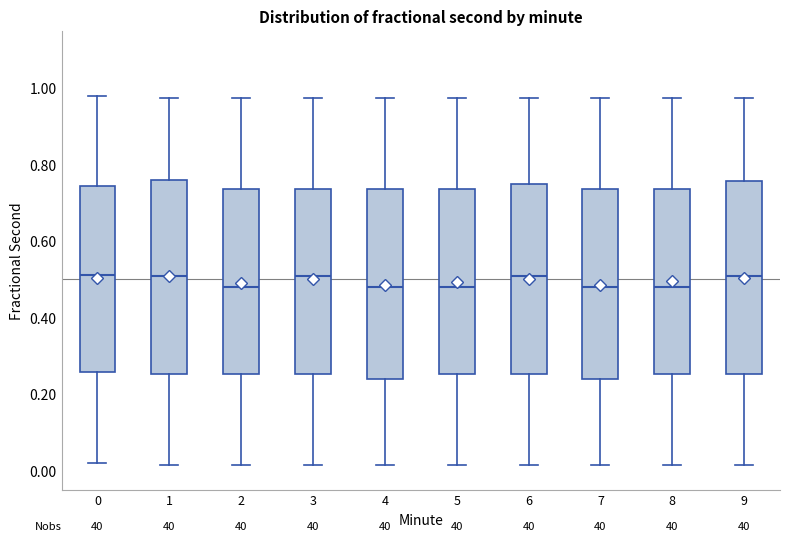

Where does the lower whisker of the box at x = 7 end on the y-axis? The values are not printed on the chart, so give them approximately, as read against the axis.

0.02